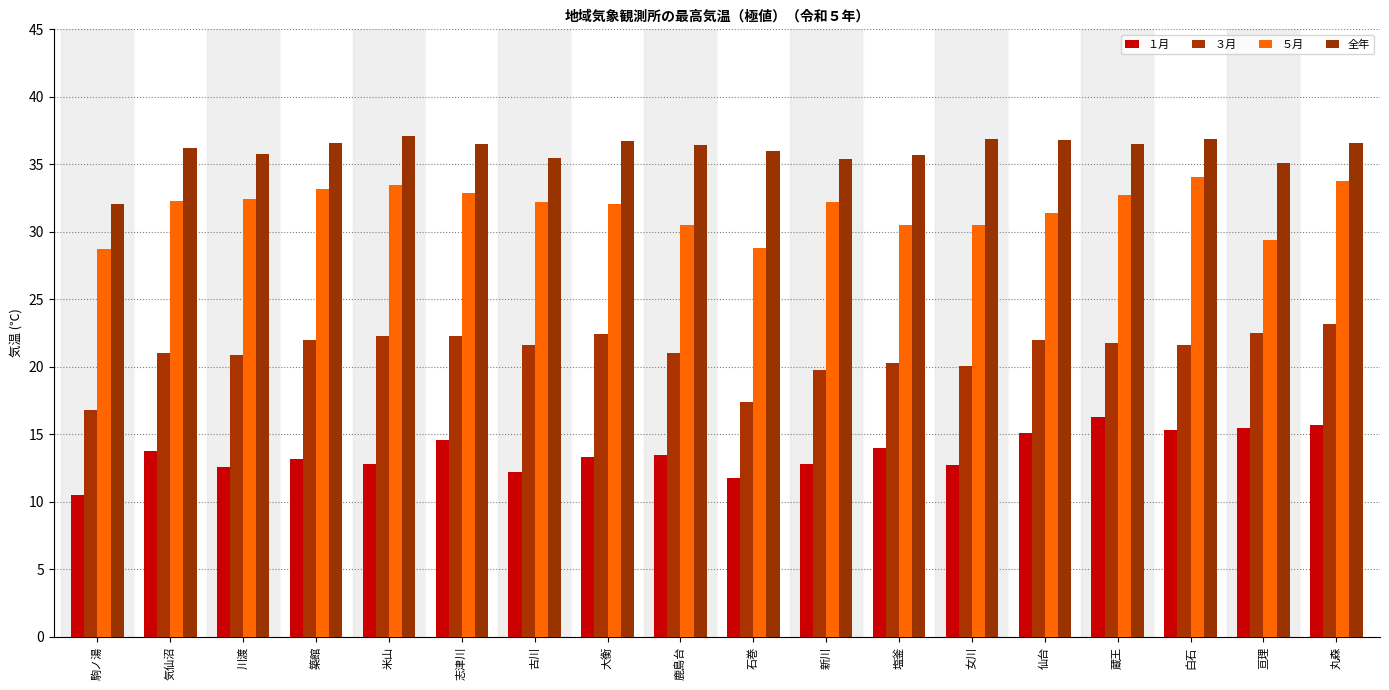

What is the spread (max minus min) of values at 大衡?

23.4